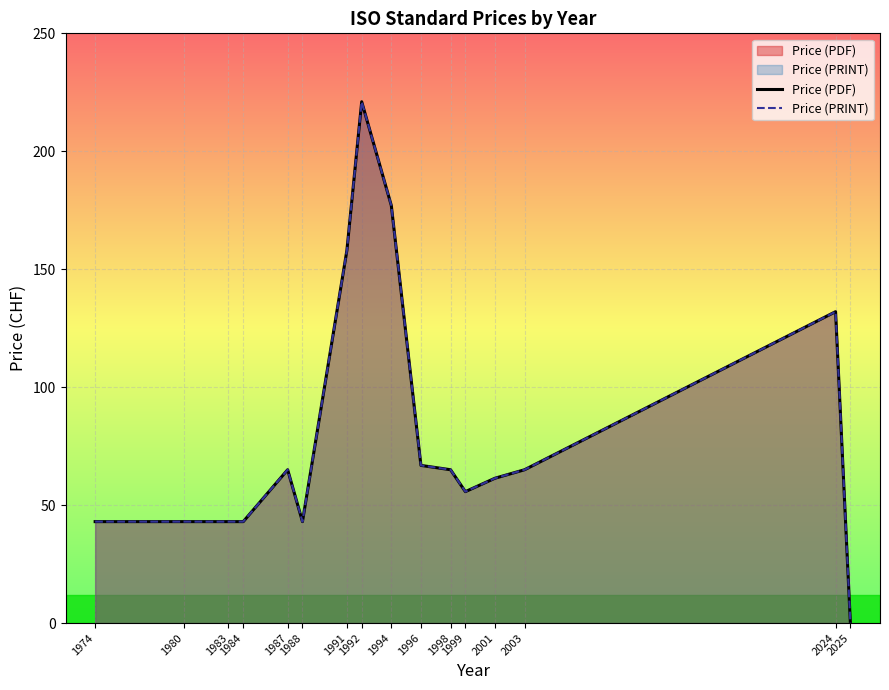

True or false: Price (PDF) and Price (PRINT) cross at least once.

False